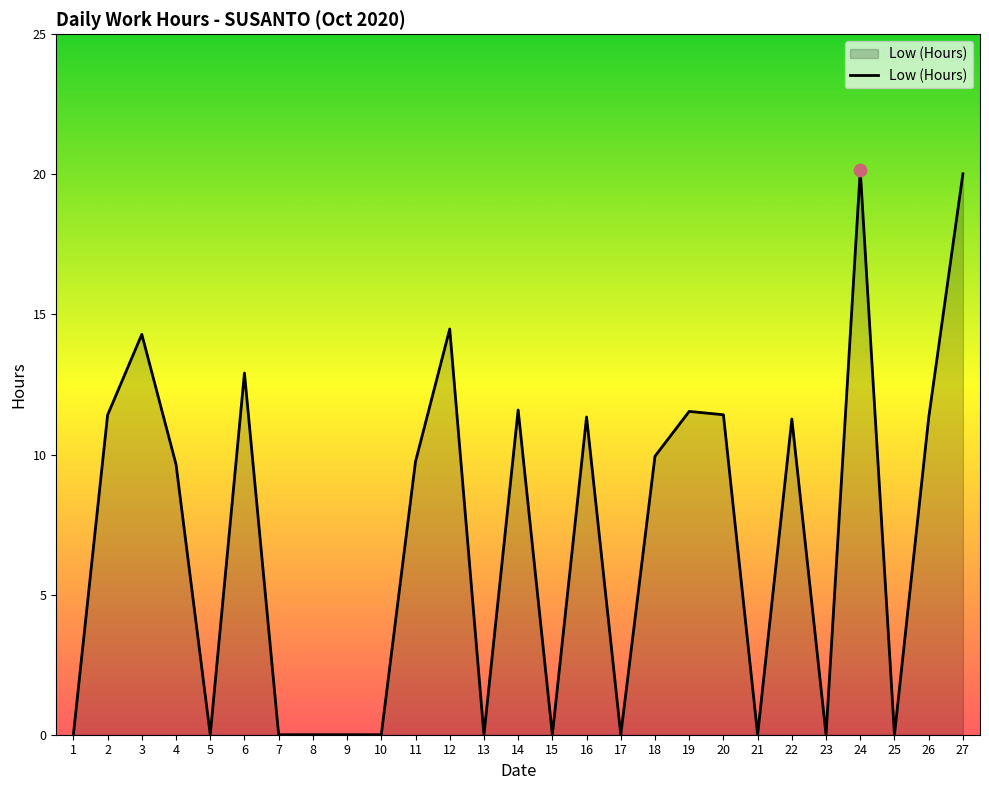

Approximately how many times larger is the value at 27 compared to 3?

1.4